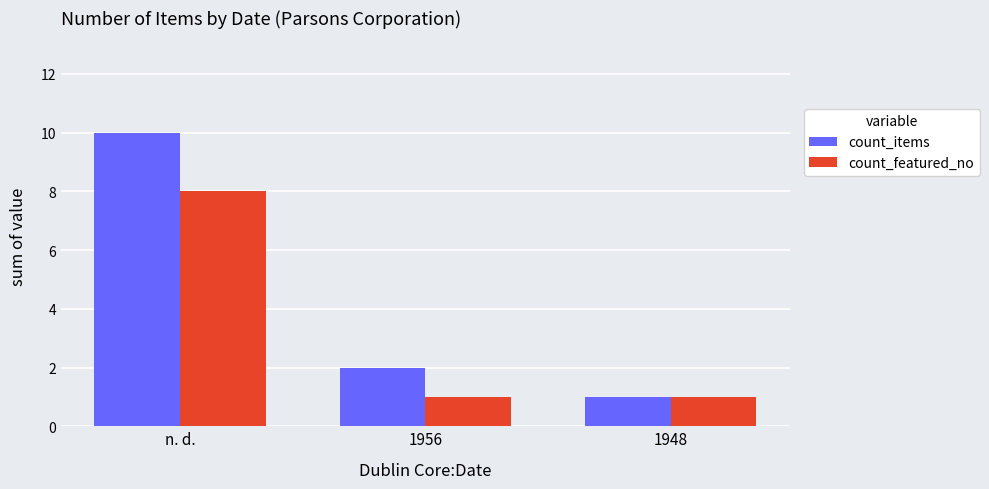

Reading left to right, transcribe all the data shown in this chart.

count_items: n. d.=10	1956=2	1948=1
count_featured_no: n. d.=8	1956=1	1948=1